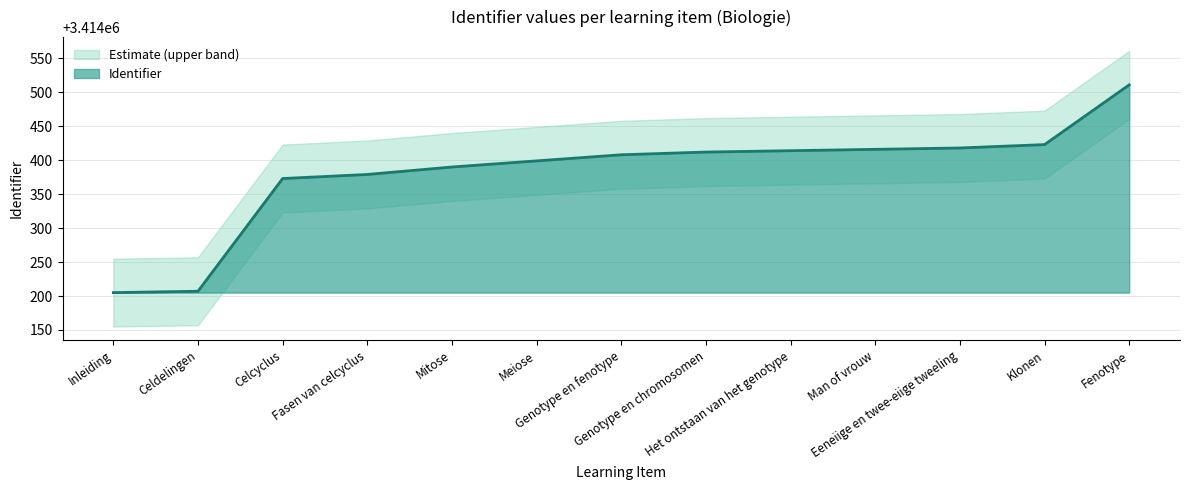

Does the chart display data point markers on the line(s)?

No